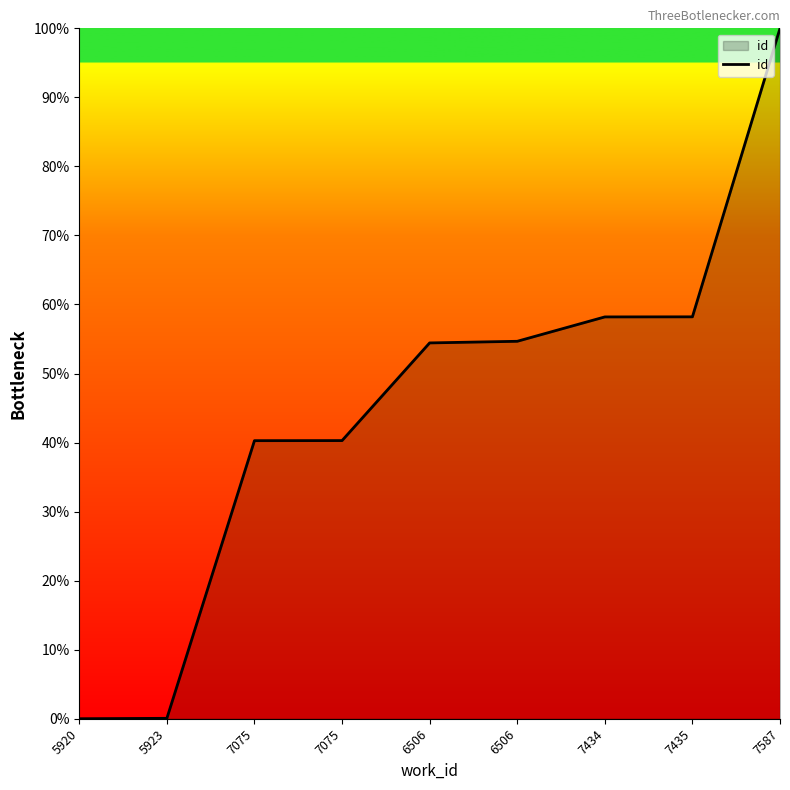

Does the chart have visible grid lines?

No